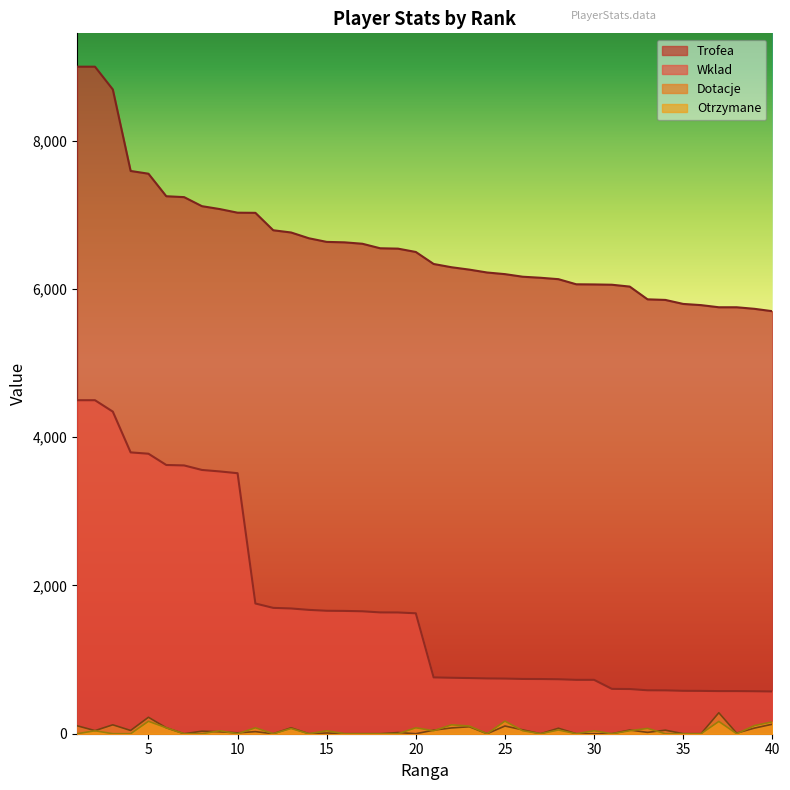

At which category does Dotacje reach its first local peak?

3